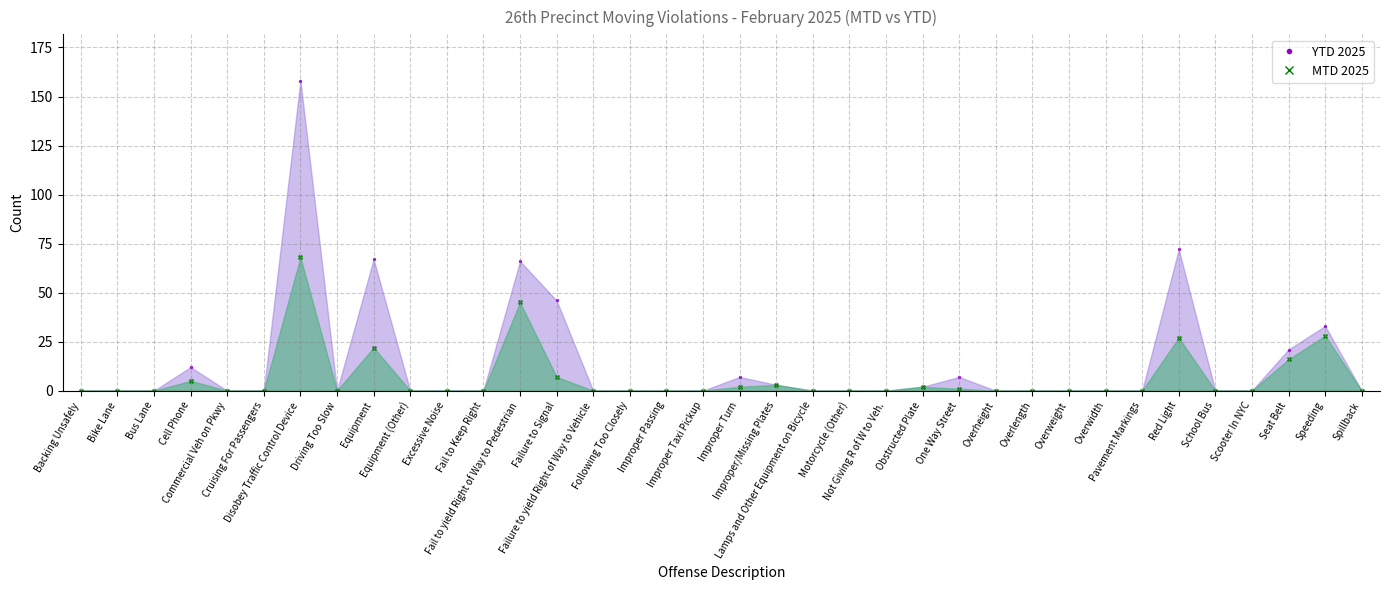

What is the total value across all series at Obstructed Plate?

4